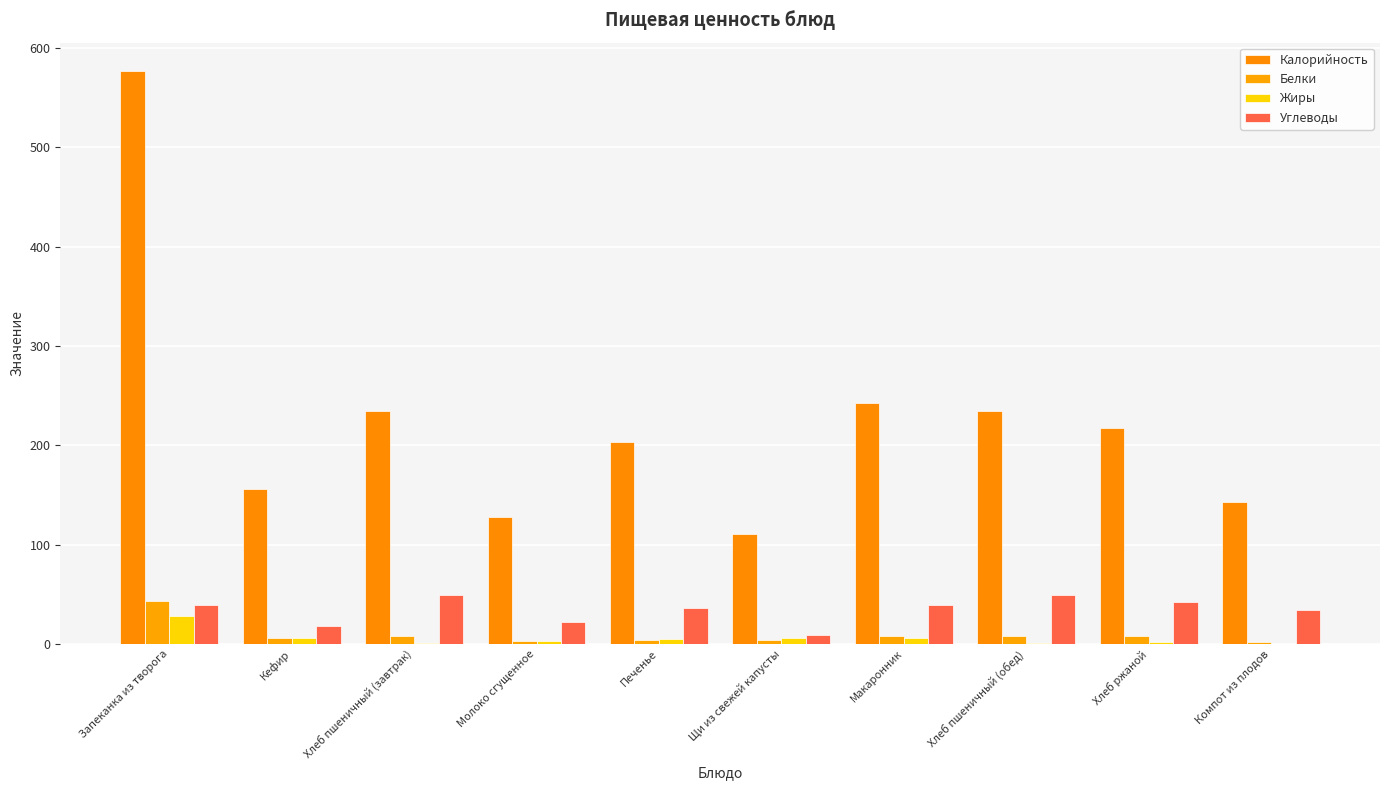

What is the difference between the Белки values at Печенье and Хлеб пшеничный (завтрак)?

3.9